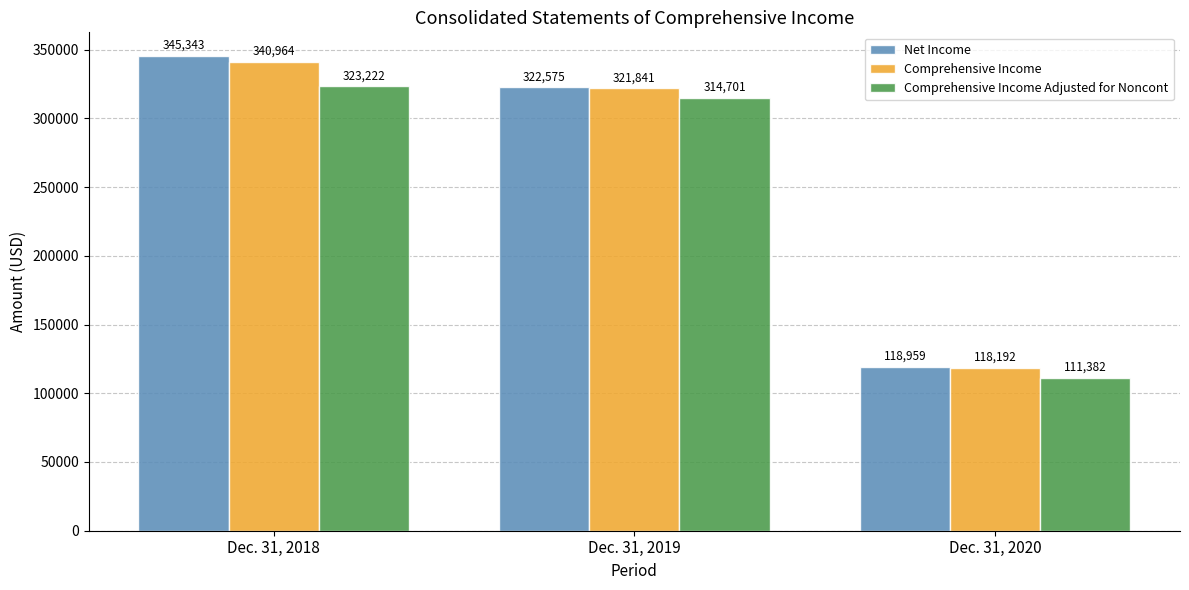

What is the value of the Comprehensive Income bar at the 1st from the left?

340964